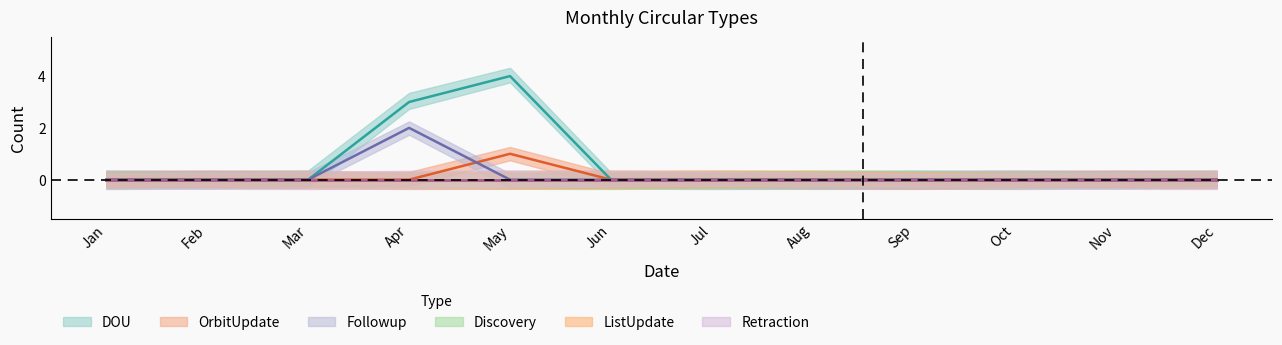

At which category does the chart reach its peak across all series?

May